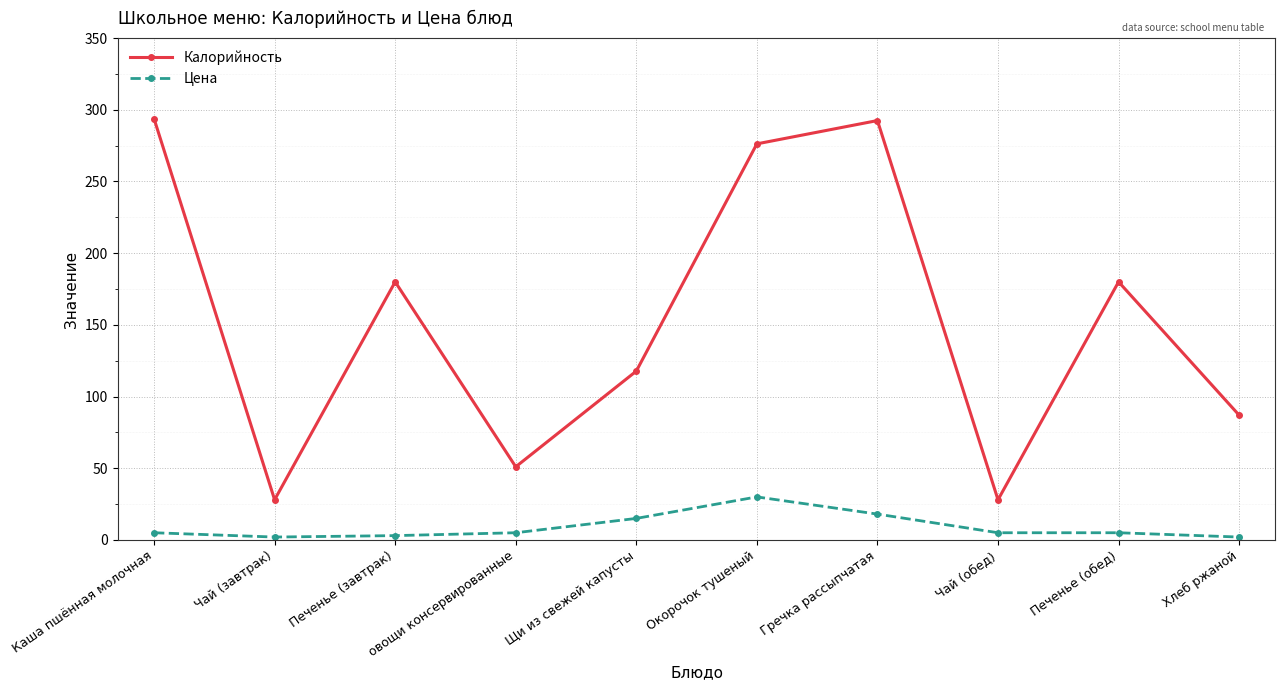

True or false: Цена and Калорийность cross at least once.

False